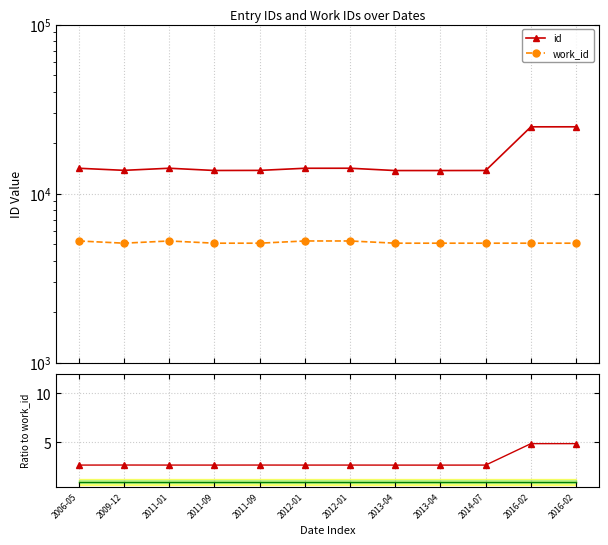

What is the sum of all Reference values?

12.0